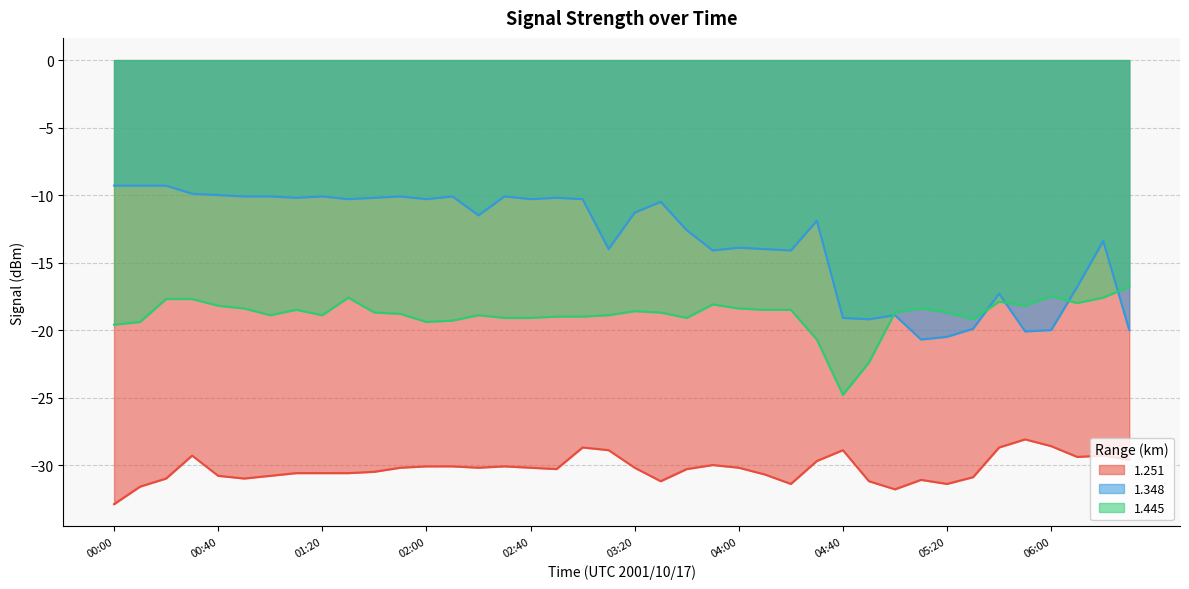

At which label does 1.445 reach its peak?

06:30